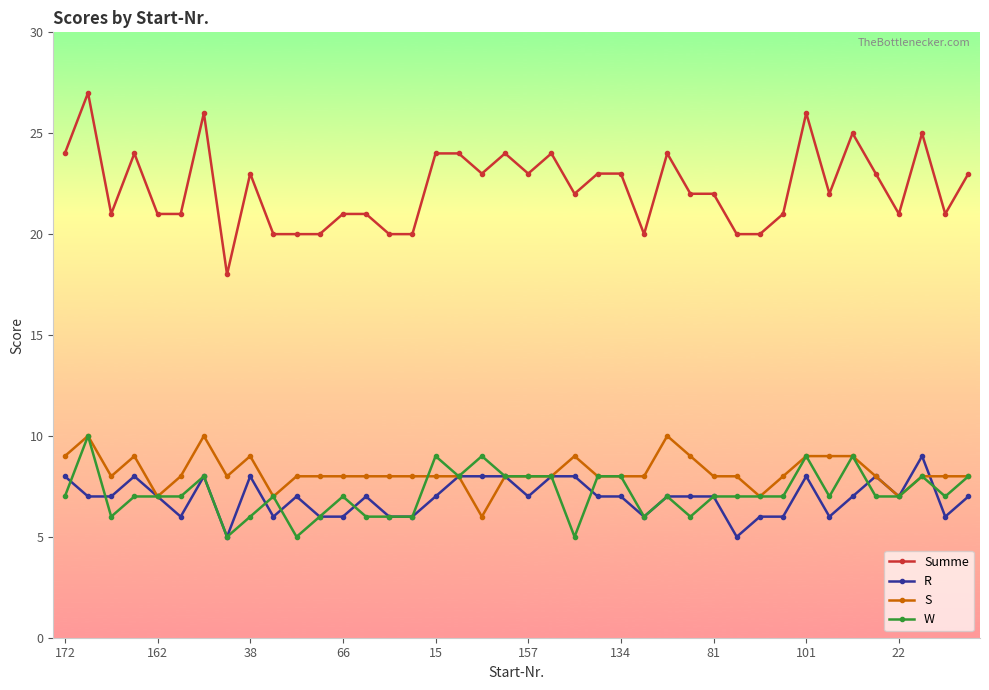

True or false: W and Summe cross at least once.

False